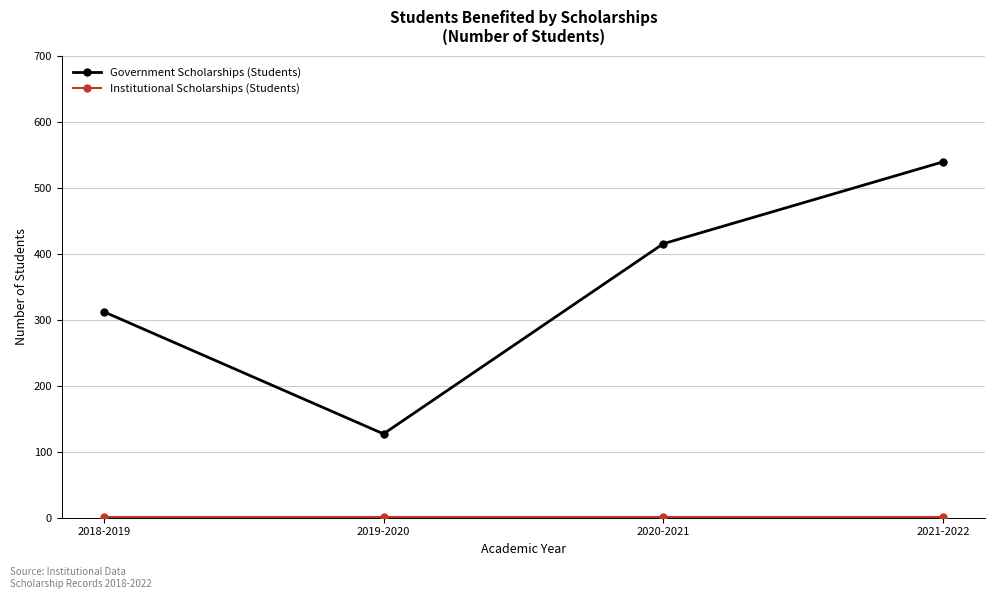

Count the number of categories in the chart.

4